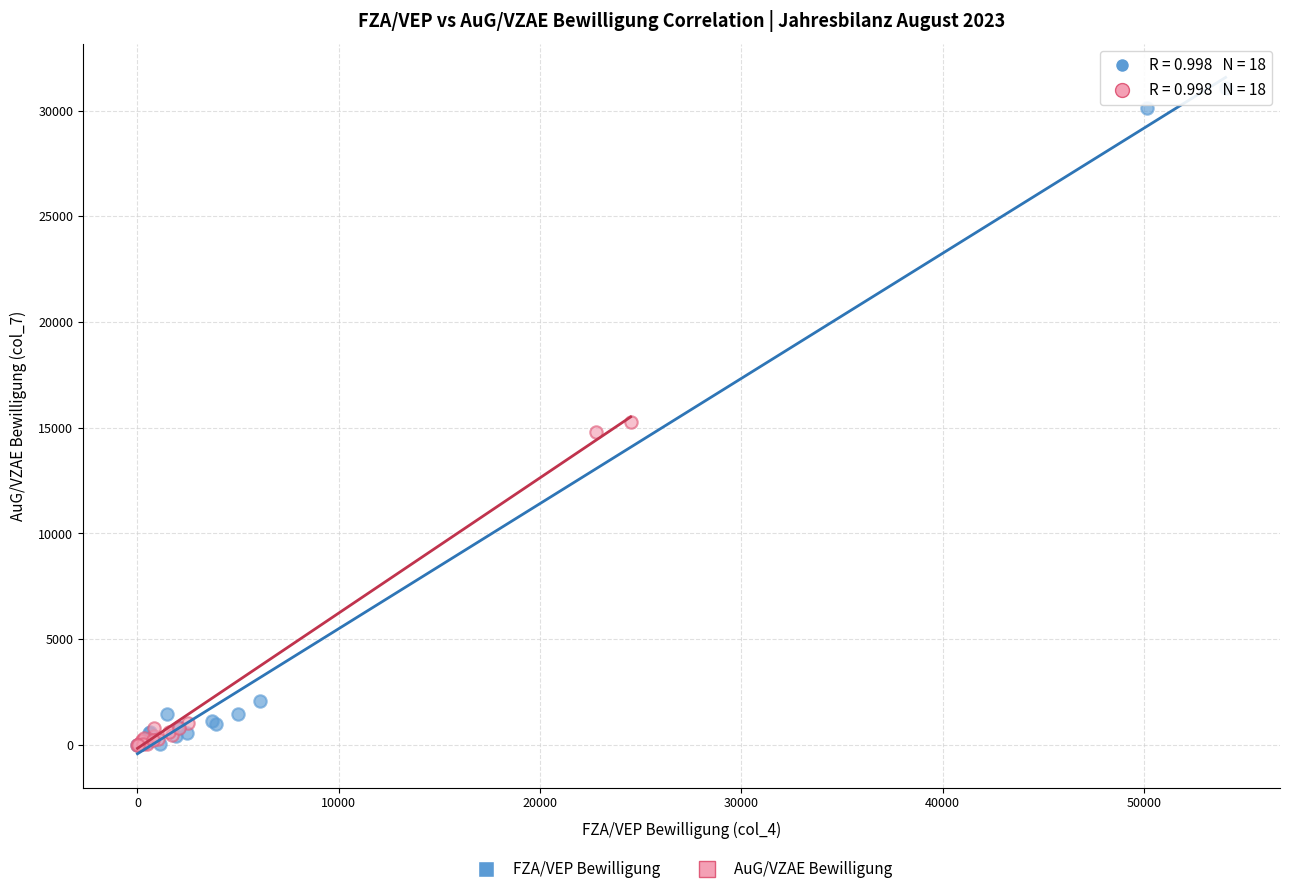

Which series has the largest Y range (max minus min)?

FZA/VEP Bewilligung